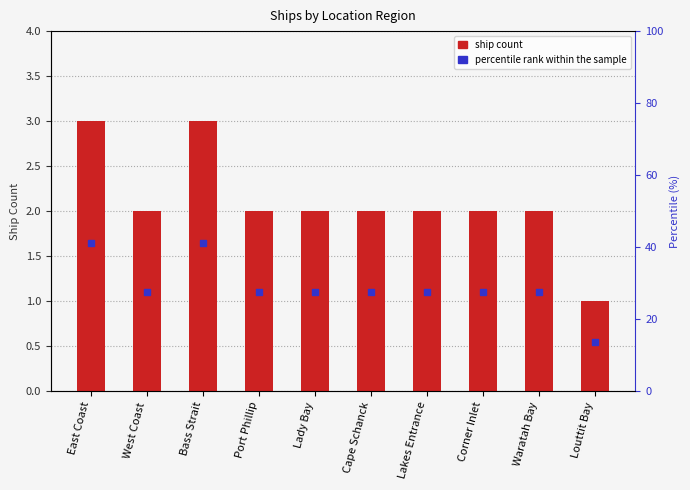

Between Port Phillip and Lady Bay, which is larger?

Port Phillip